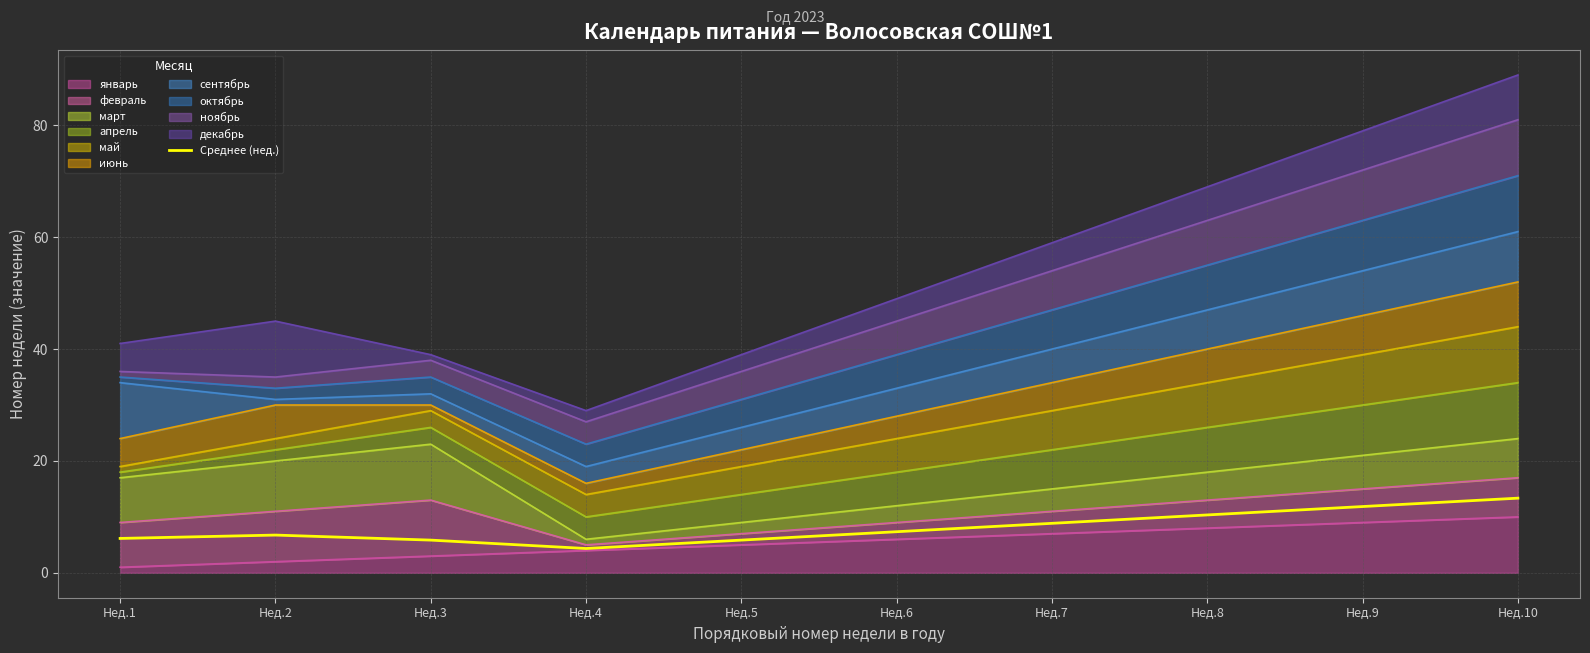

Reading right to left, list all the values displayed in this chart.

13.4	11.9	10.4	8.9	7.4	5.8	4.3	5.8	6.8	6.1